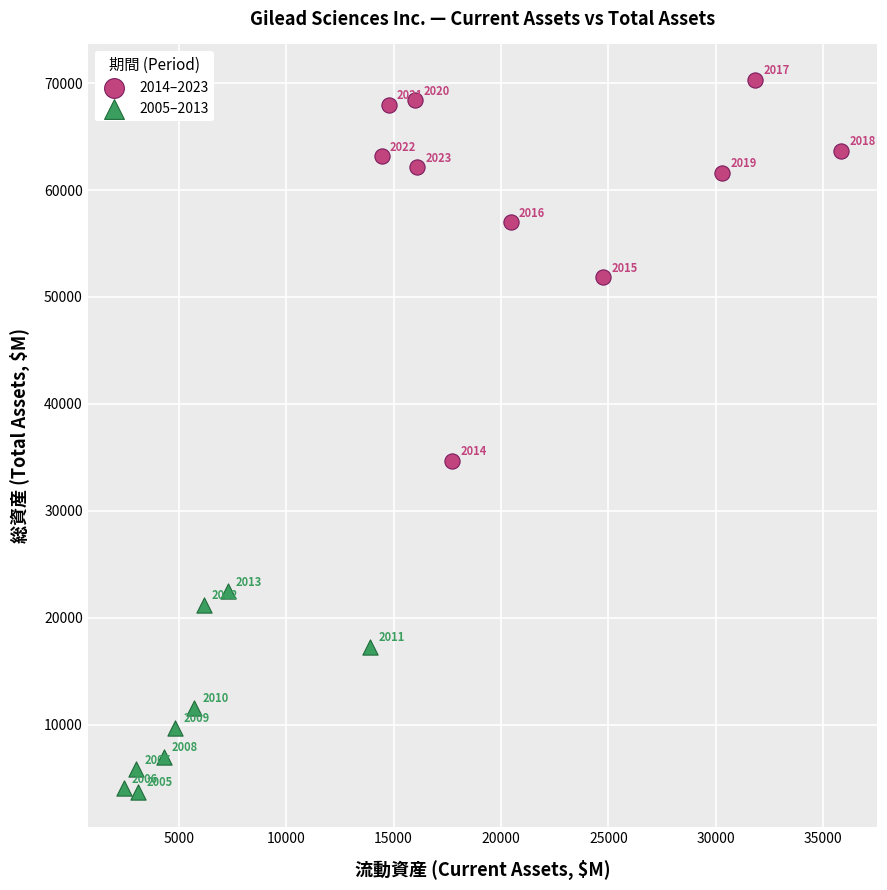

Which series contains the lowest Y value?

2005–2013